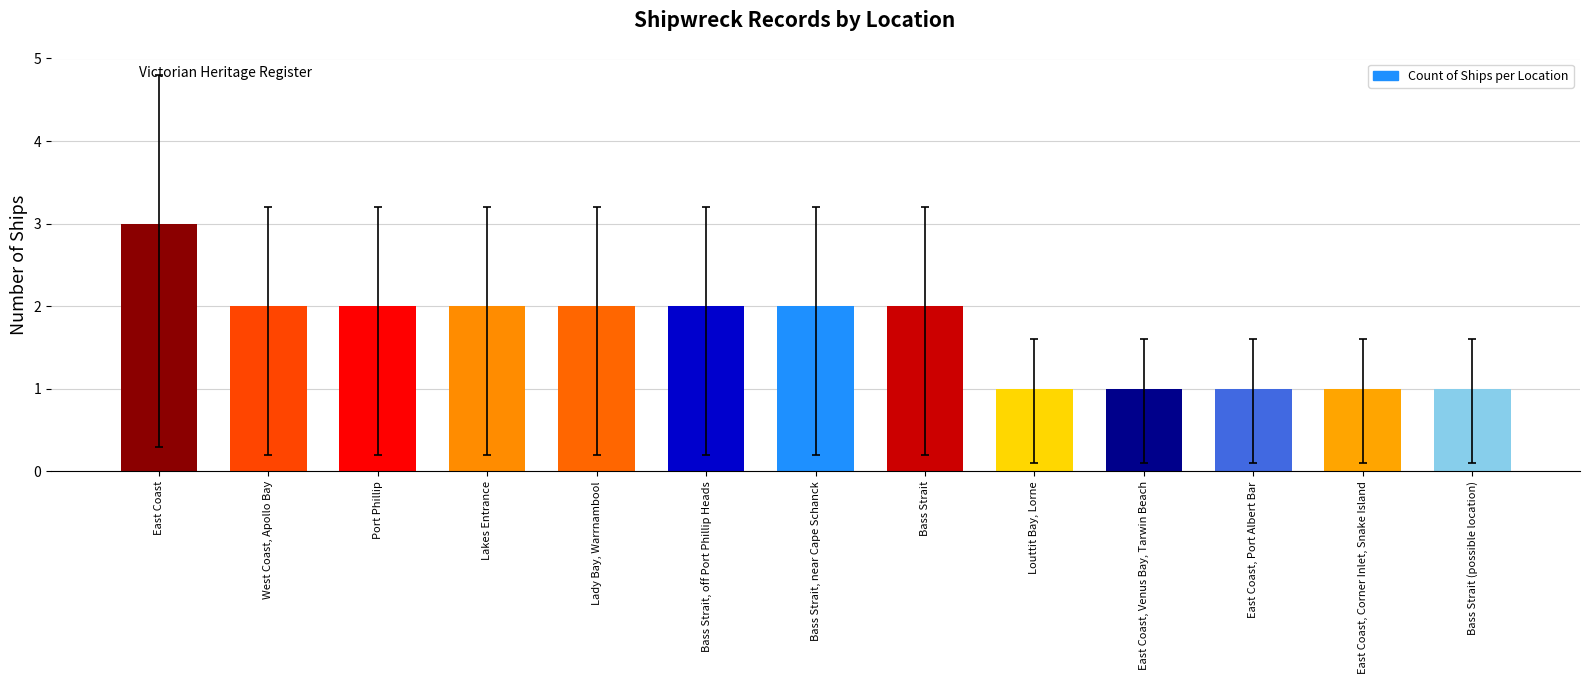

What is the average value?

2